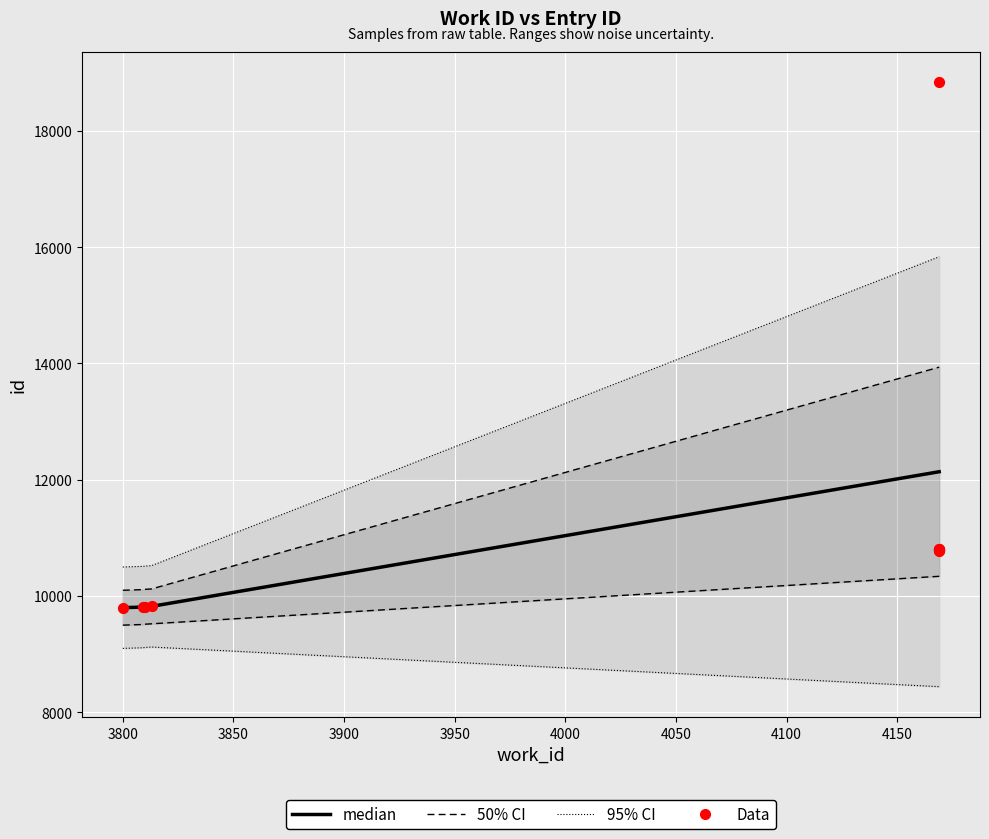

What is the change in value from 3813 to 4169?

+950